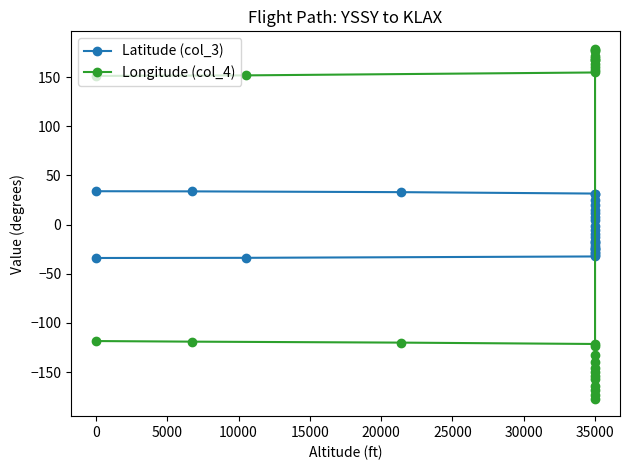

How many negative values does the Latitude (col_3) series have?

17